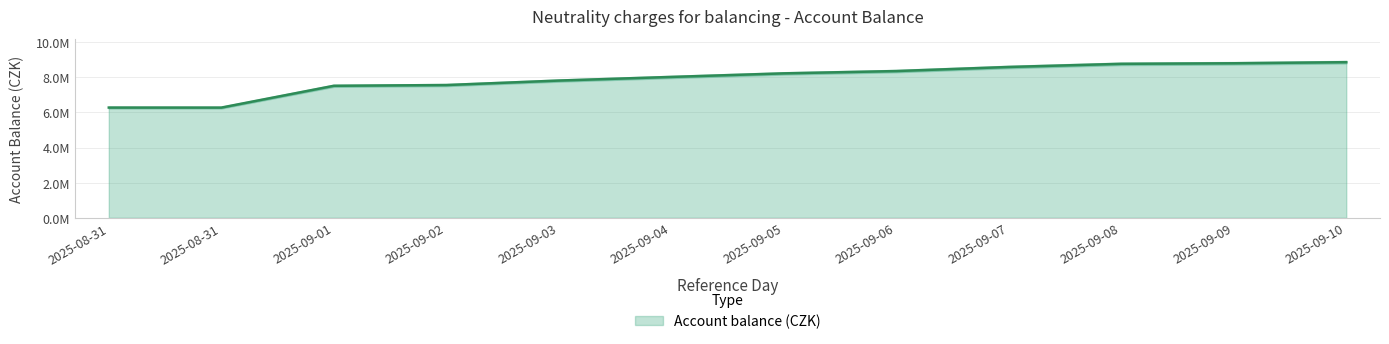

Read the value at 2025-09-10.

8864386.1